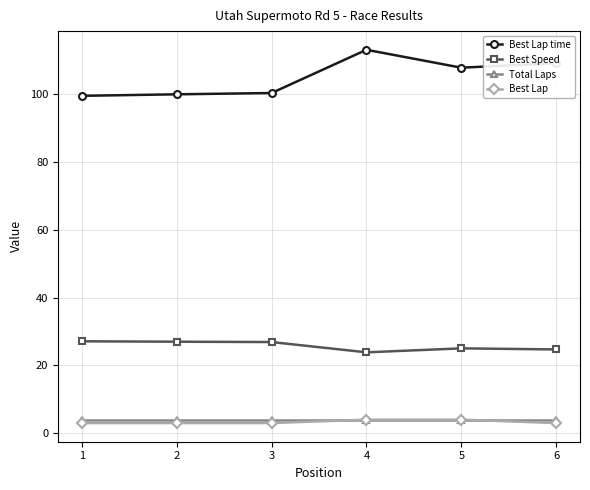

The value of Best Lap time at 3 is 100.4. True or false?

True